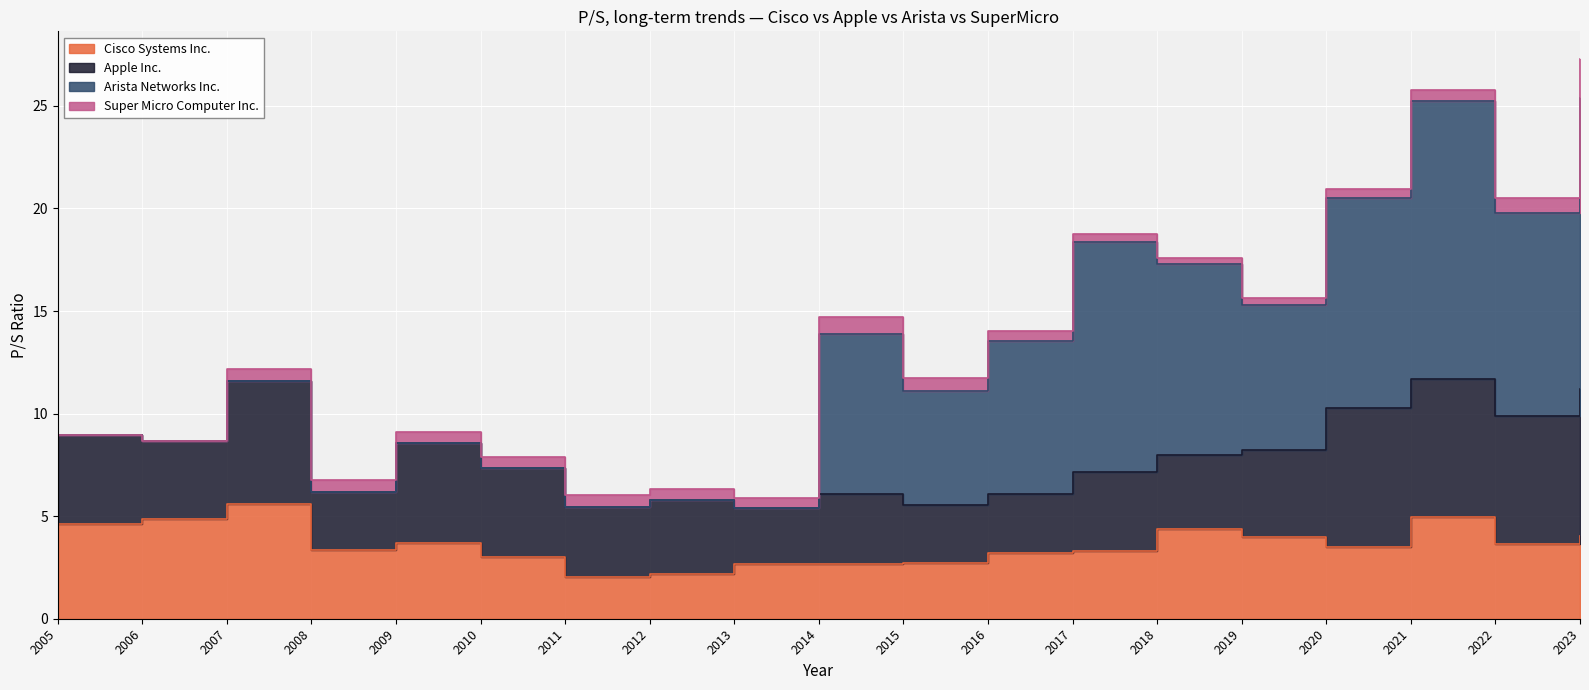

At which category does Super Micro Computer Inc. reach its first local peak?

2008